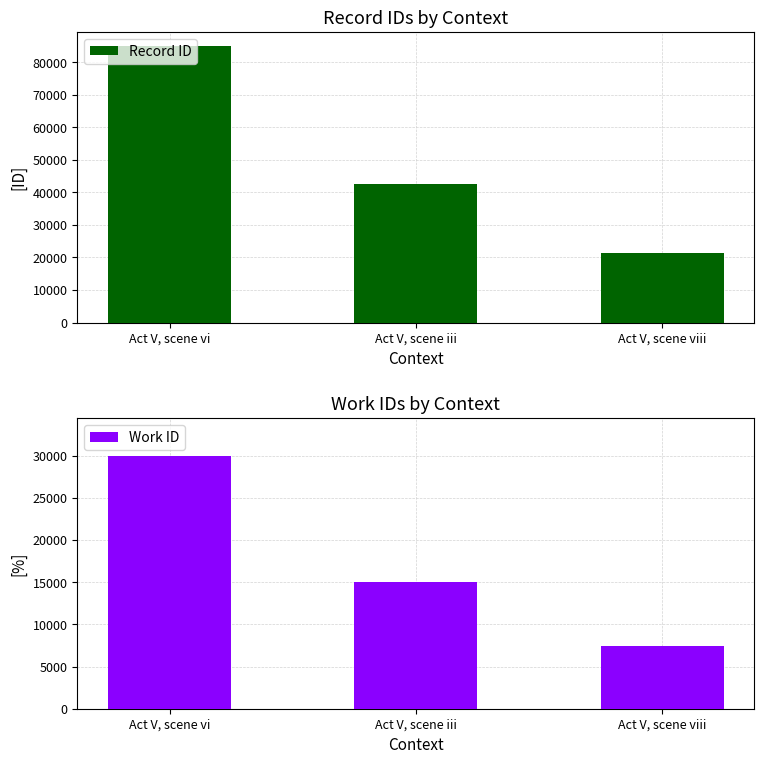

Reading left to right, what are all the values shown in this chart?

Record ID: Act V, scene vi=85038	Act V, scene iii=42525	Act V, scene viii=21264
Work ID: Act V, scene vi=29960	Act V, scene iii=14980	Act V, scene viii=7490